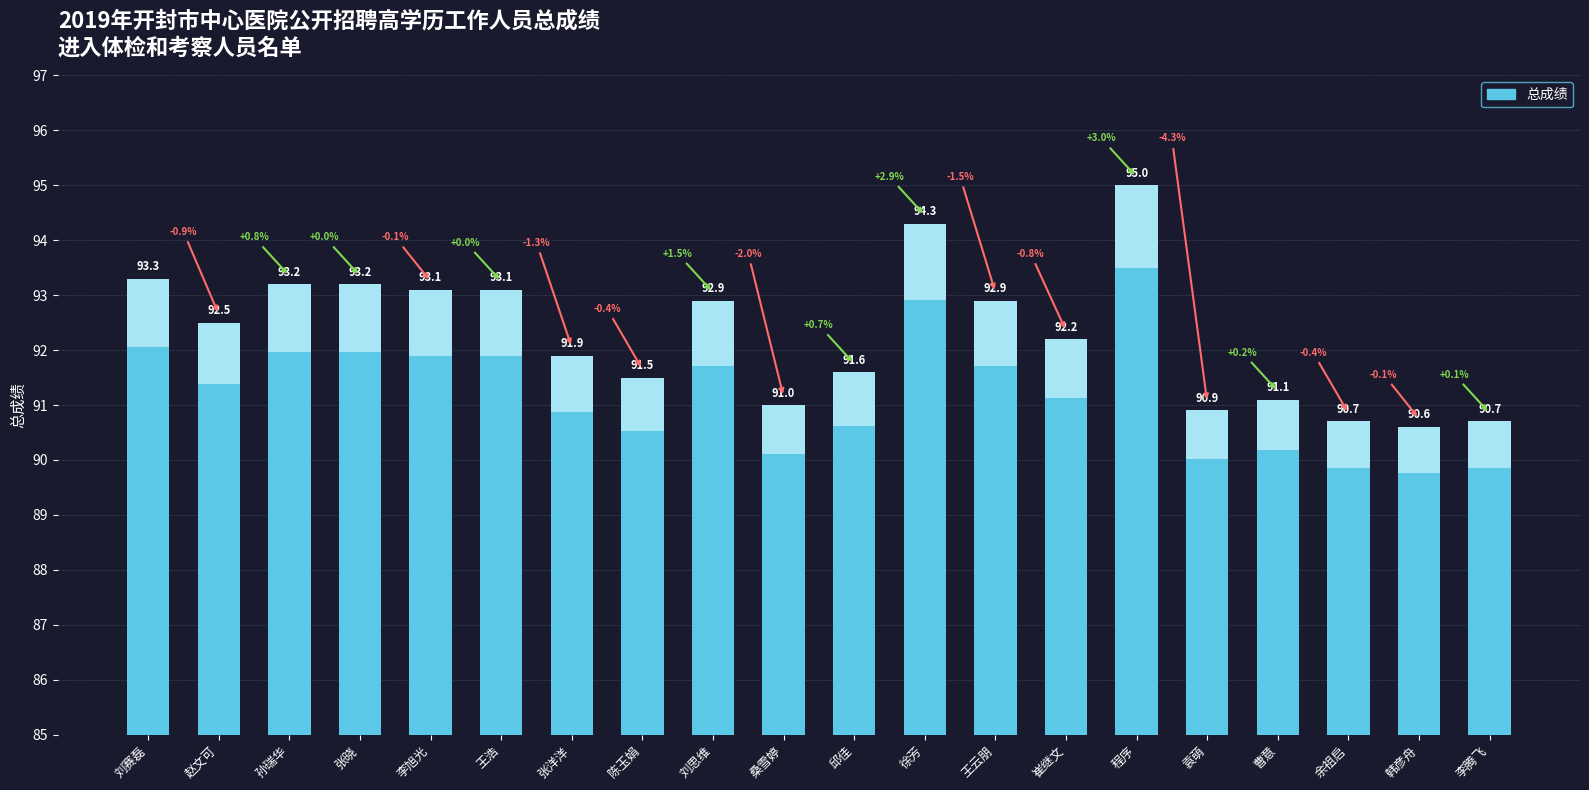

Is it true that the value at 徐芳 is 94.3?

True